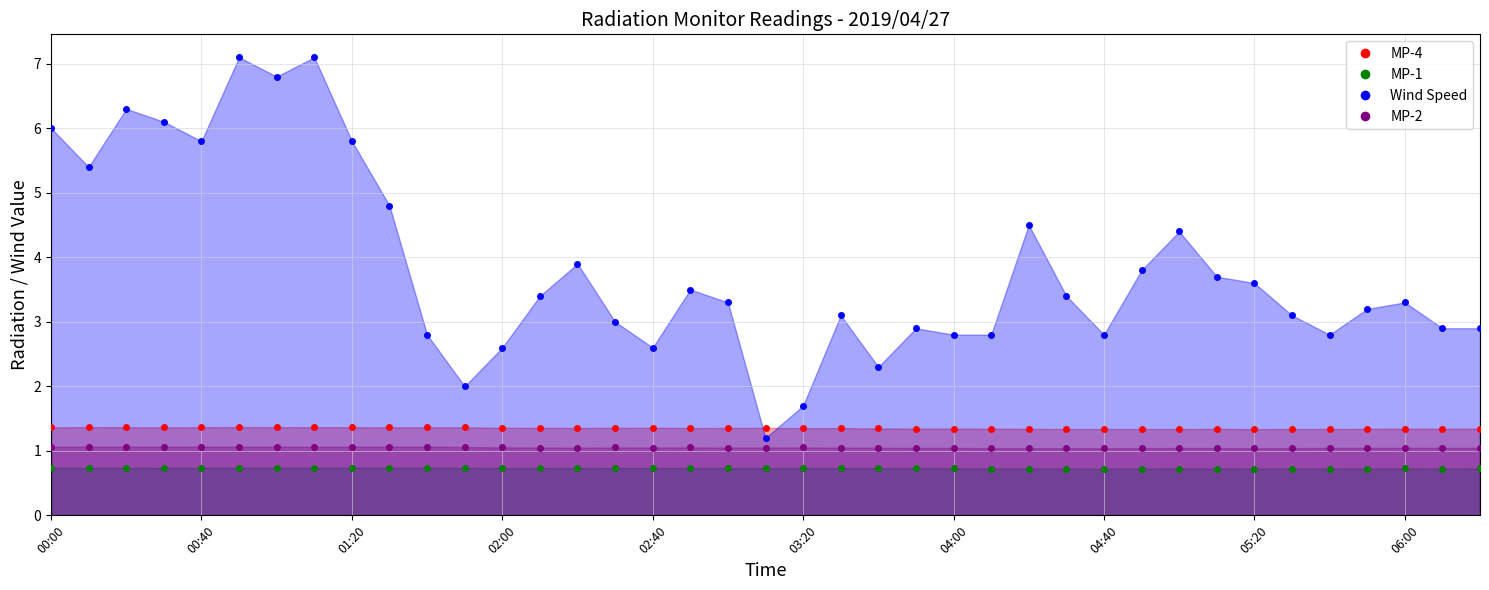

True or false: MP-1 pts and MP-4 pts intersect in this chart.

False